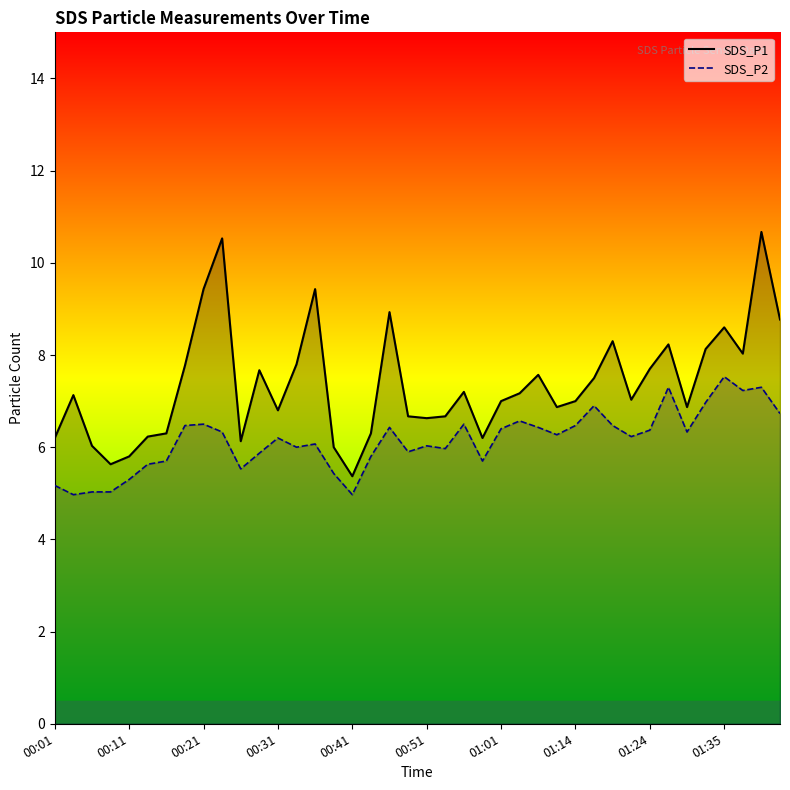

How many data points in SDS_P2 line are less than 6?

15